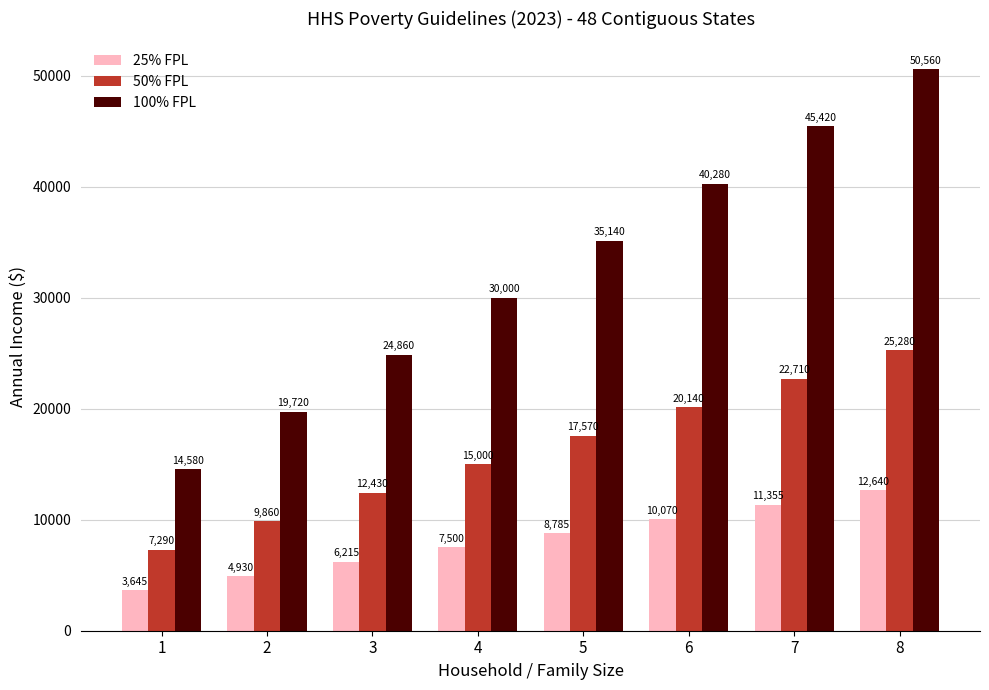

At which label does 50% FPL reach its minimum?

1